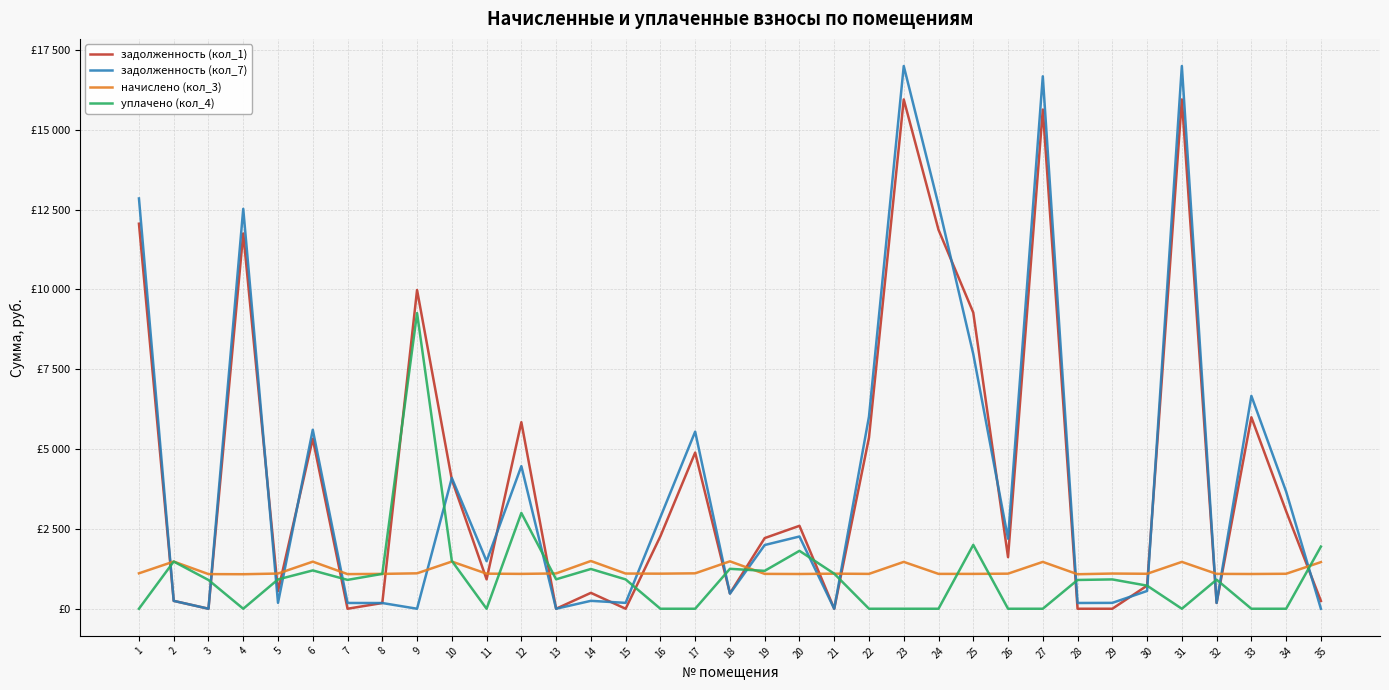

How many intersections are there between уплачено (кол_4) and начислено (кол_3)?

7